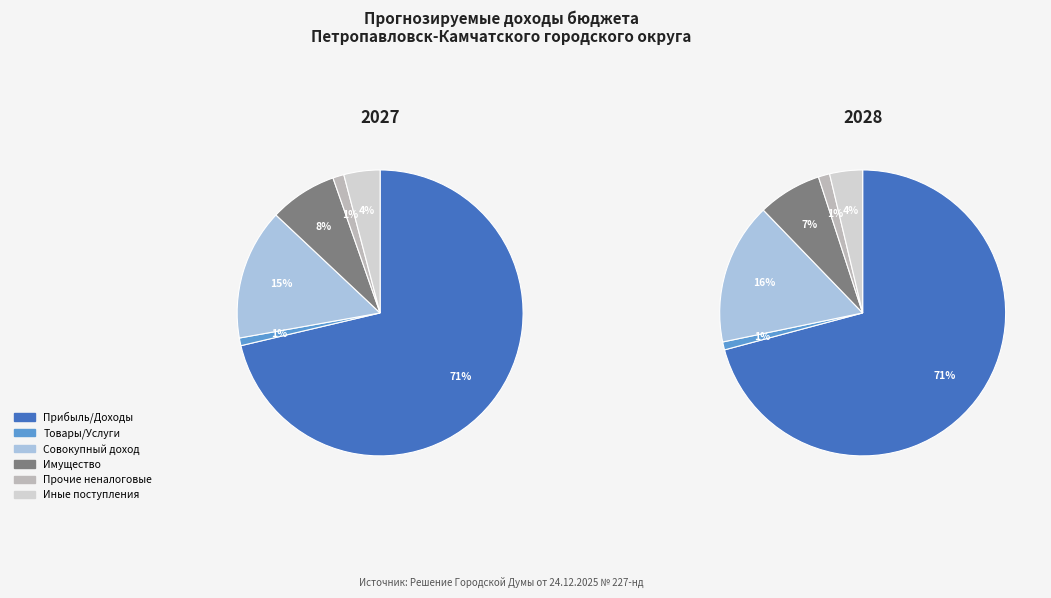

Count the number of slices in the pie.

6